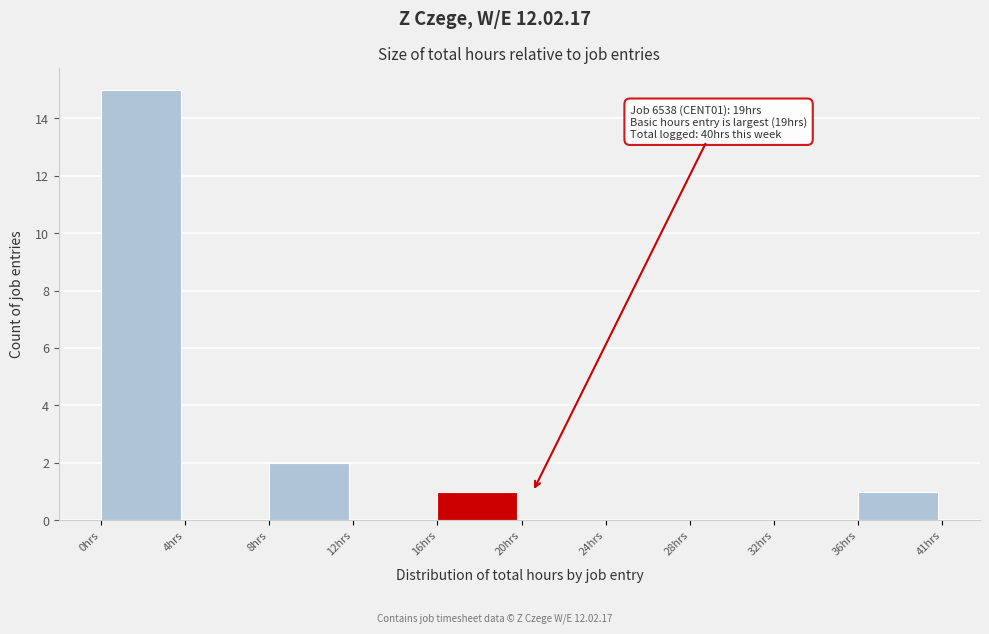

Reading left to right, list all the values displayed in this chart.

0hrs=15	4hrs=0	8hrs=2	12hrs=0	16hrs=1	20hrs=0	24hrs=0	28hrs=0	32hrs=0	36hrs=1